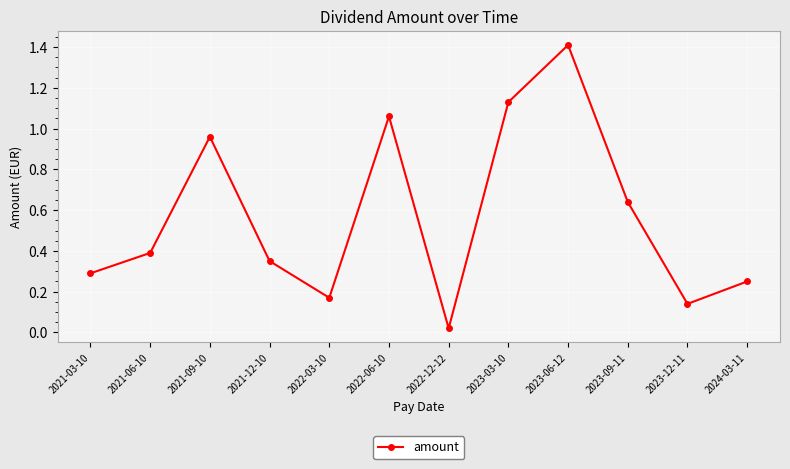

How many interior local valleys (lower than both neighbors) does the data have?

3